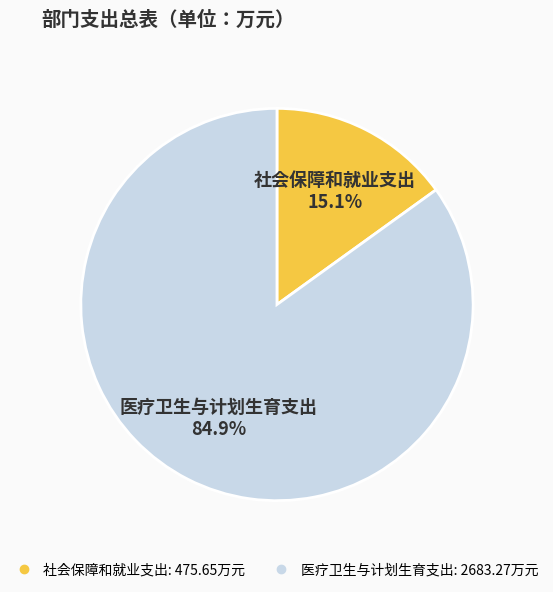

Combined, do 社会保障和就业支出 and 医疗卫生与计划生育支出 account for over 50%?

Yes